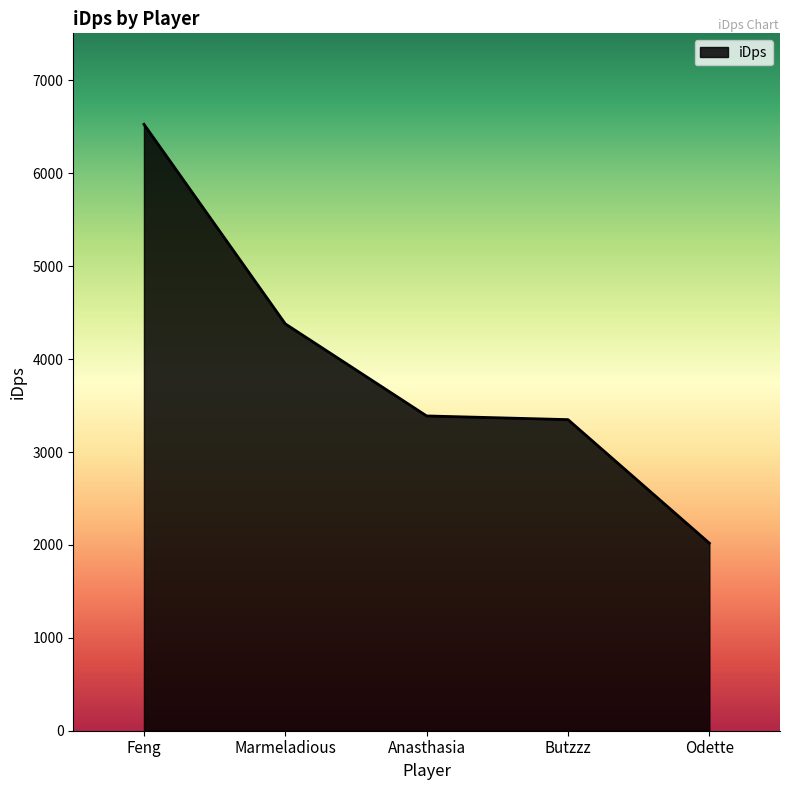

What is the smallest value displayed?

2019.1